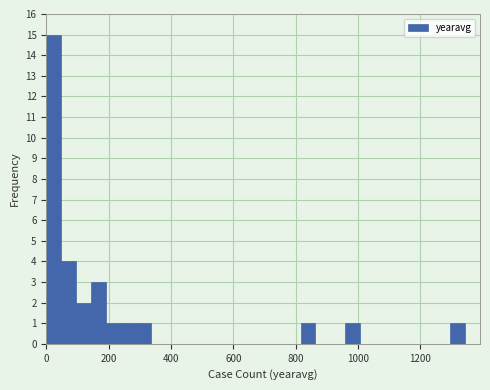

Read against the x-axis, roughly where is the centre of the tallest bar?

20